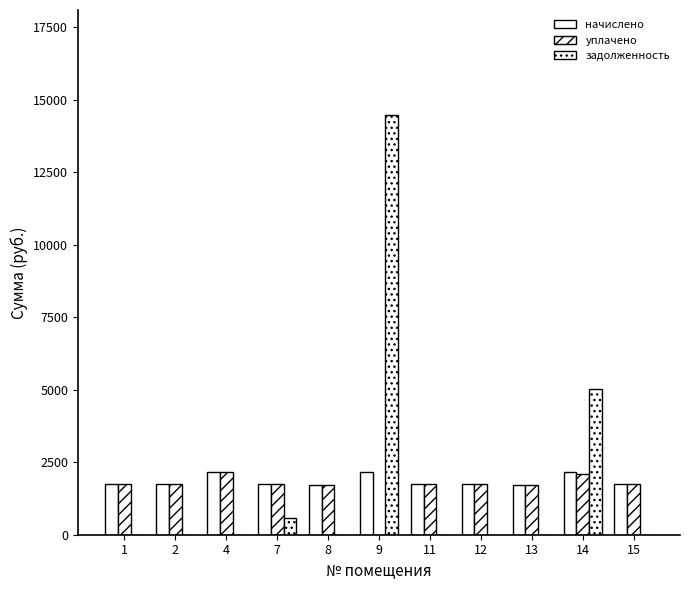

Are the bars grouped side by side (vs. stacked)?

Yes